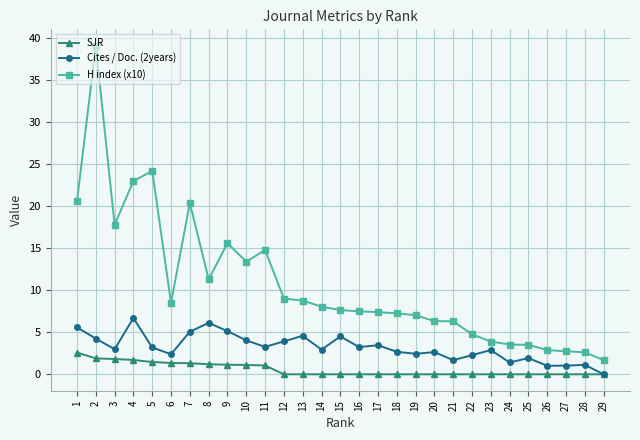

List the series in order of their overall mean, highest first.

H index (x10), Cites / Doc. (2years), SJR